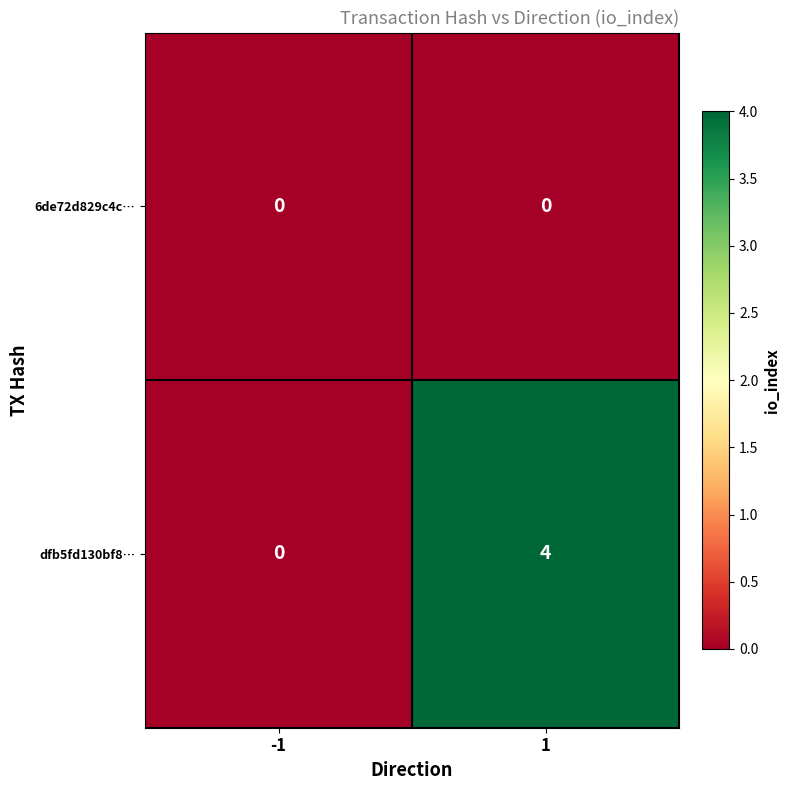

Between -1 and 1, which series saw the biggest shift?

dfb5fd130bf8…